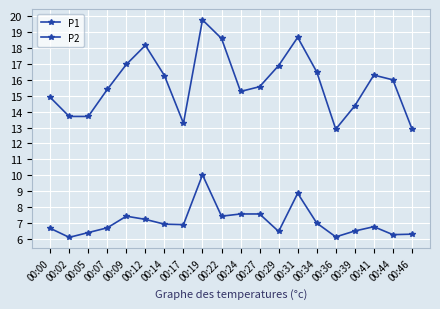

The P2 series shows 13.0 at 00:27. True or false?

False